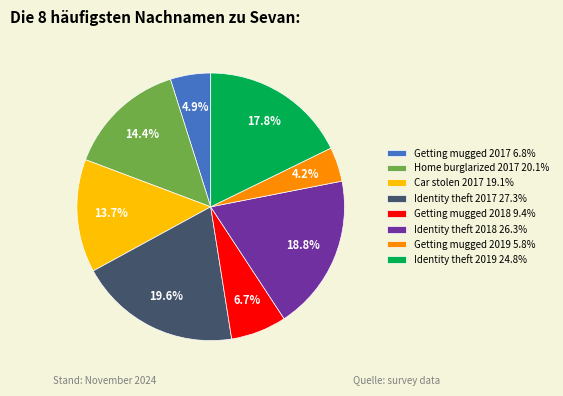

Which has a higher value, Getting mugged 2018 9.4% or Identity theft 2019 24.8%?

Identity theft 2019 24.8%